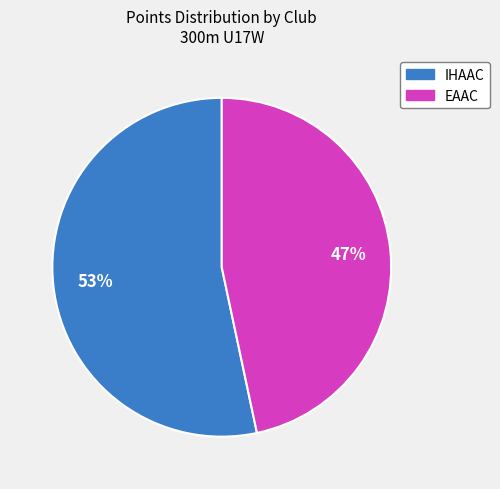

Is there any slice that represents more than half of the pie?

Yes